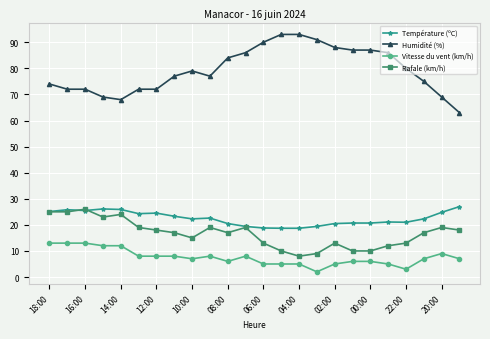

Which series has the largest total across all categories?

Humidité (%)